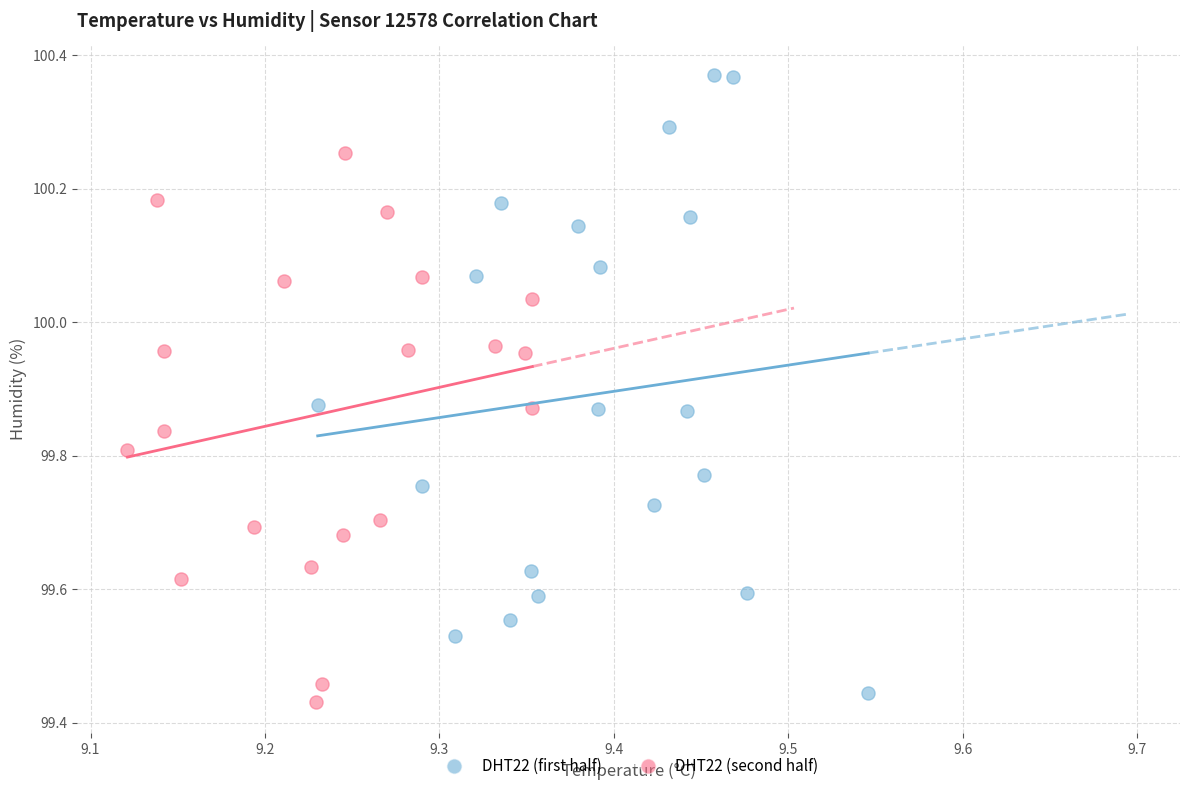

Which series has the largest Y range (max minus min)?

DHT22 (first half)